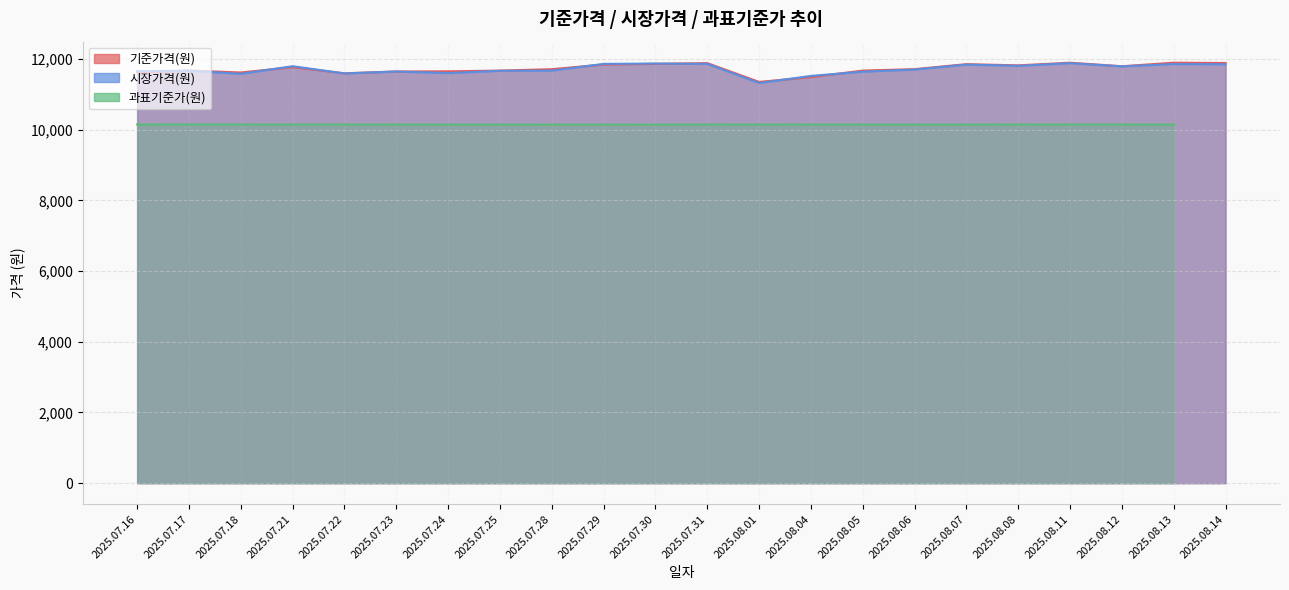

In 시장가격(원), how many points are lower than both neighbors (excluding endpoints)?

6